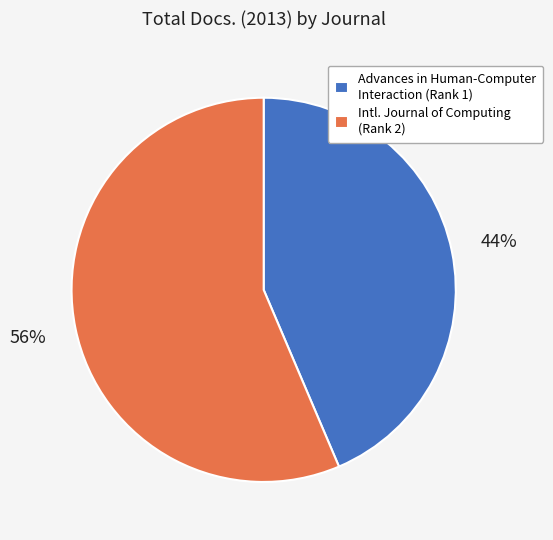

Is there any slice that represents more than half of the pie?

Yes